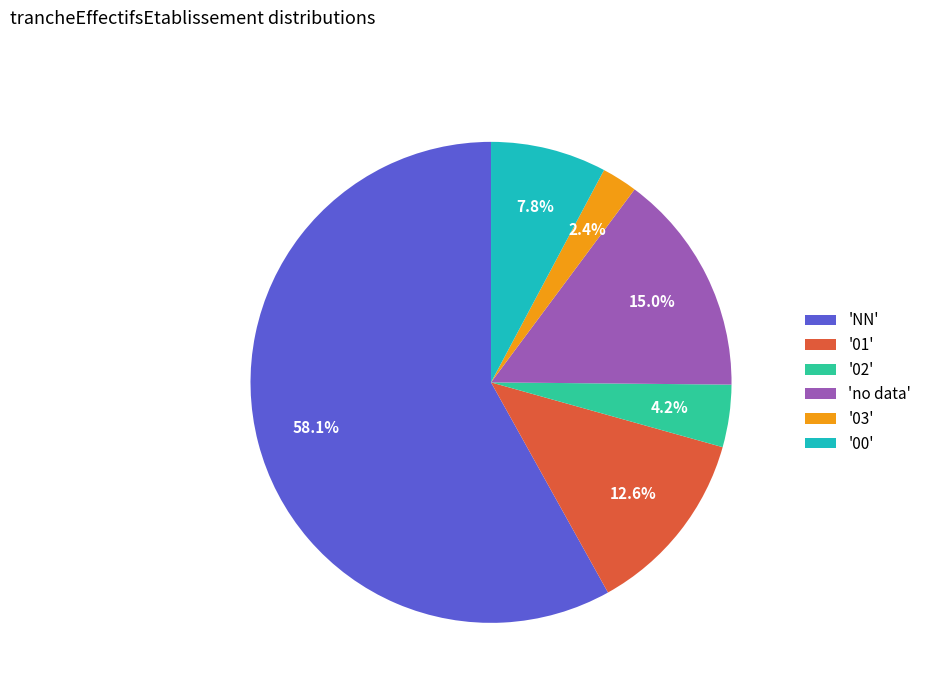

Is there a majority slice in this chart?

Yes